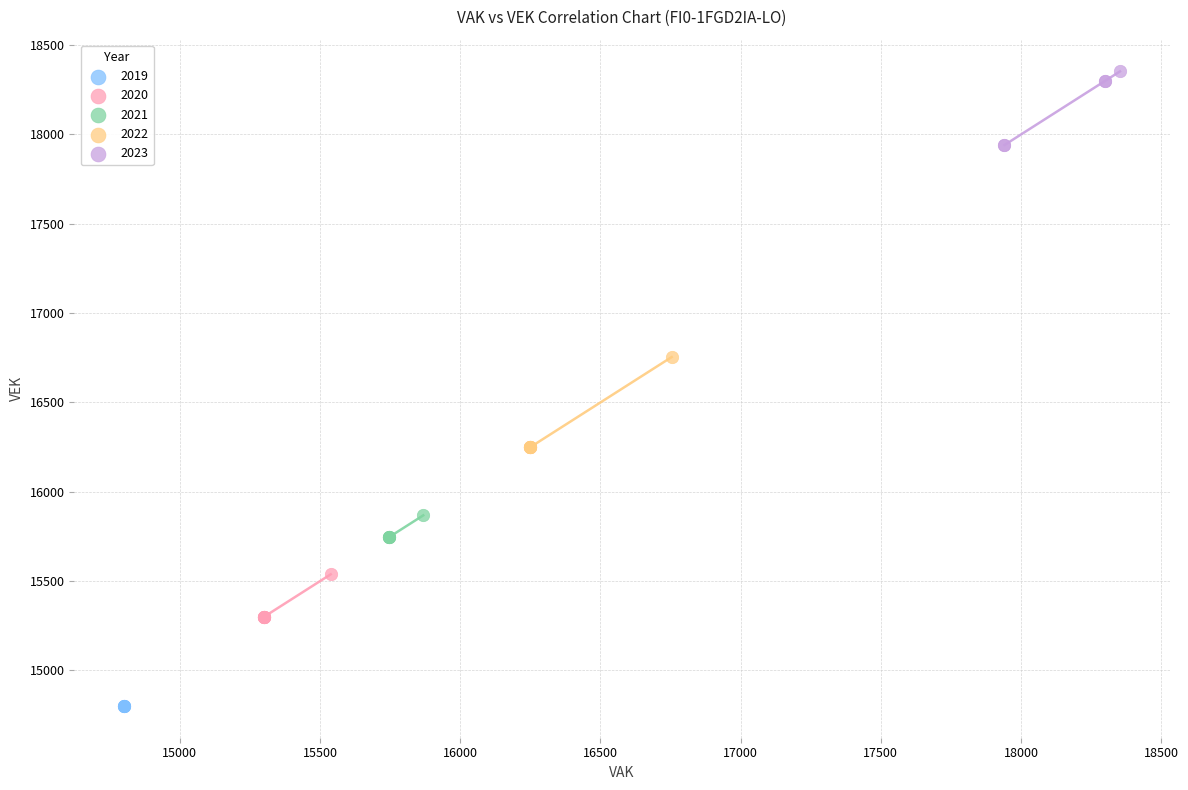

Which series reaches the maximum Y coordinate?

2023